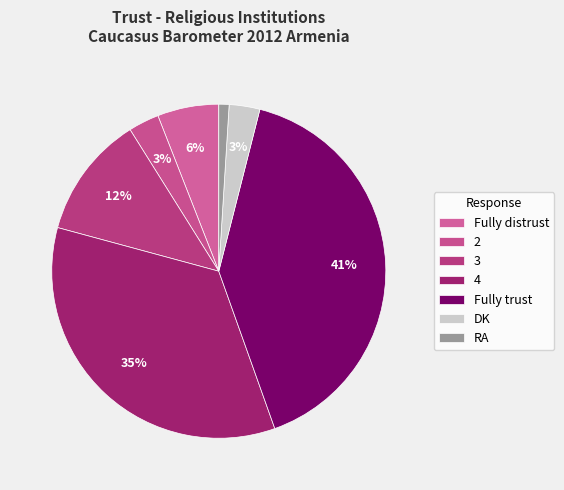

To the nearest percent, what is the difference between the RA and Fully distrust slice percentages?

5%